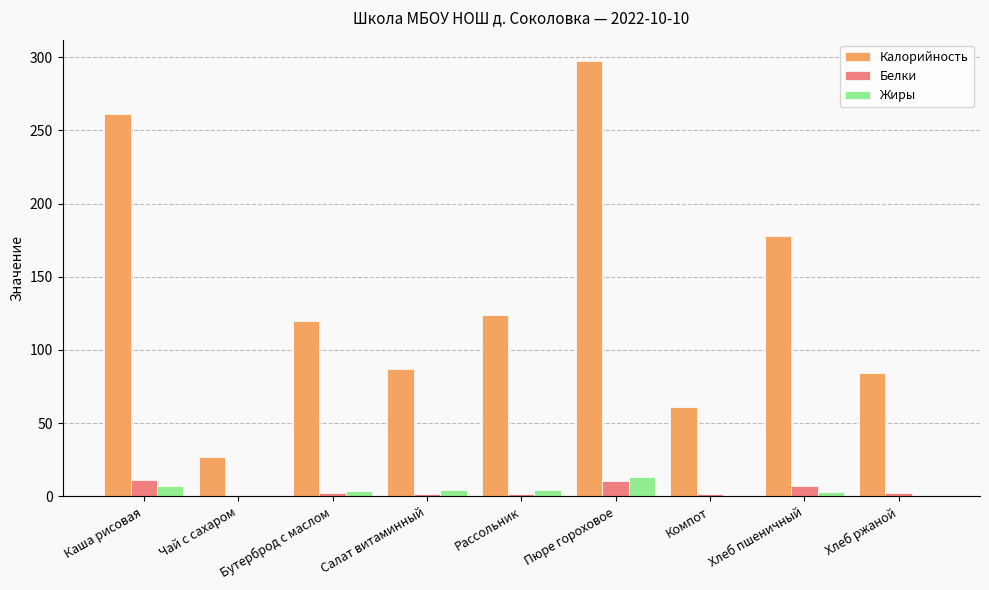

What is the maximum value shown in the chart?

297.0